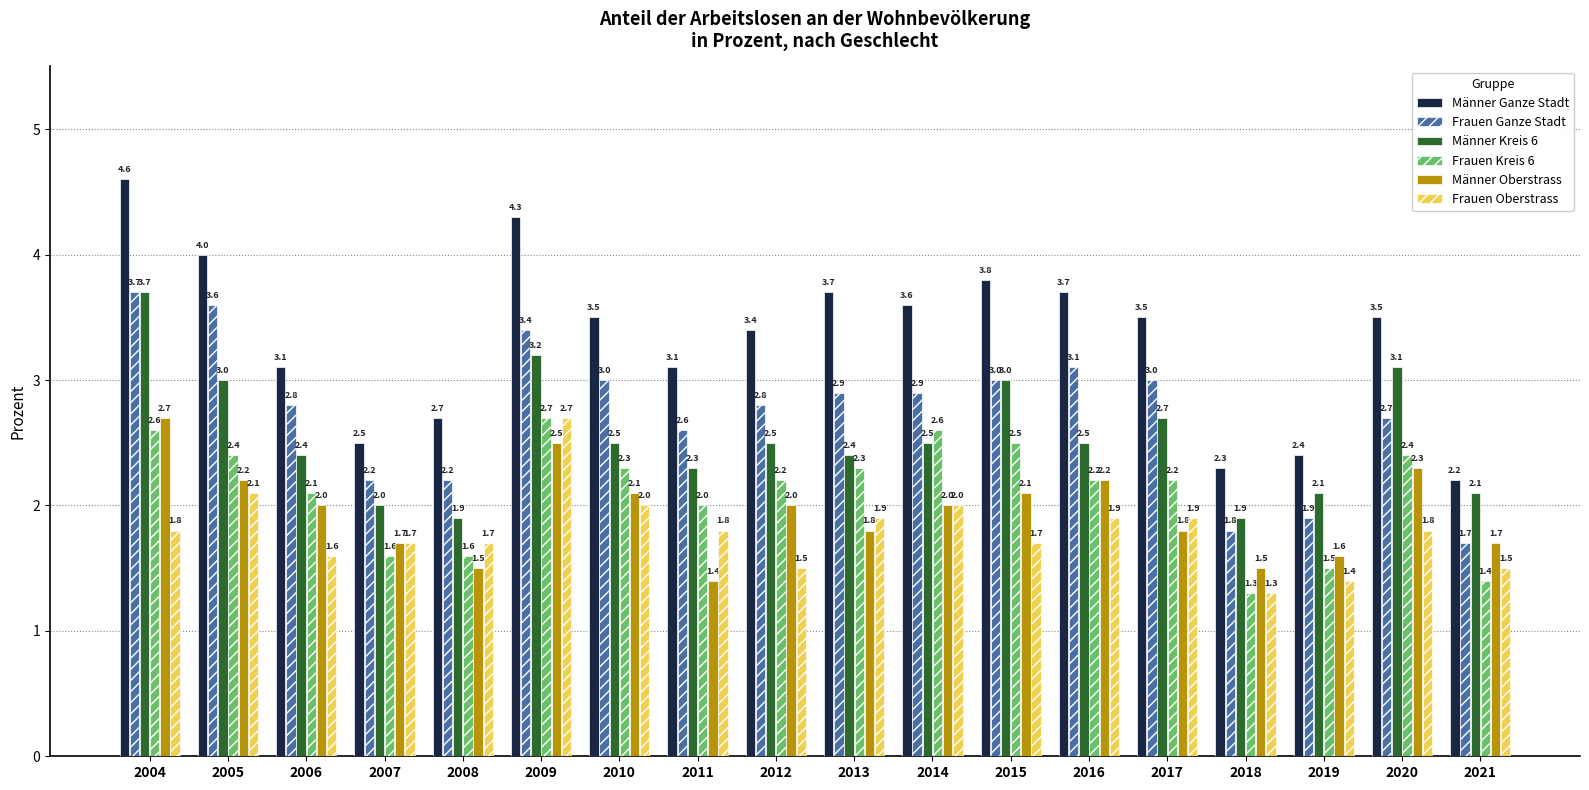

What is the average value of the Männer Ganze Stadt series?

3.3